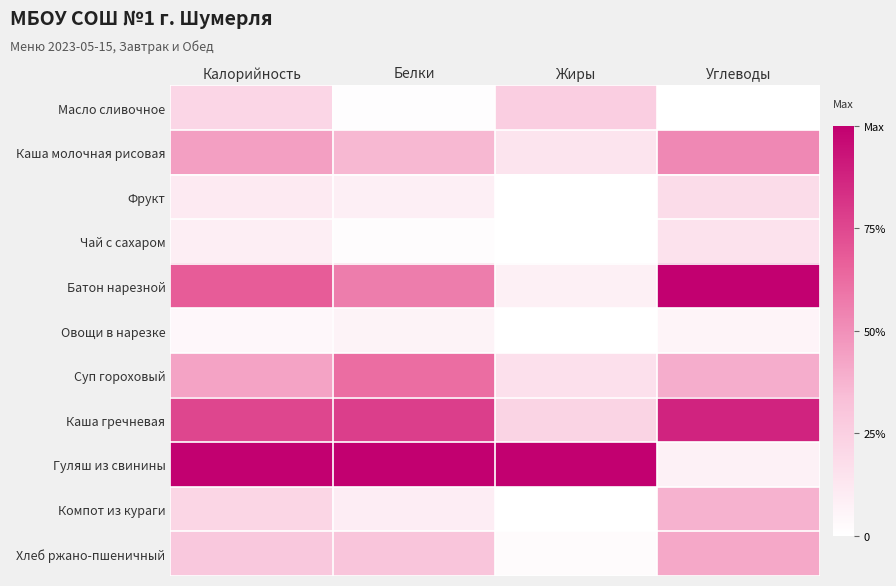

Between Белки and Жиры, which is larger?

Жиры